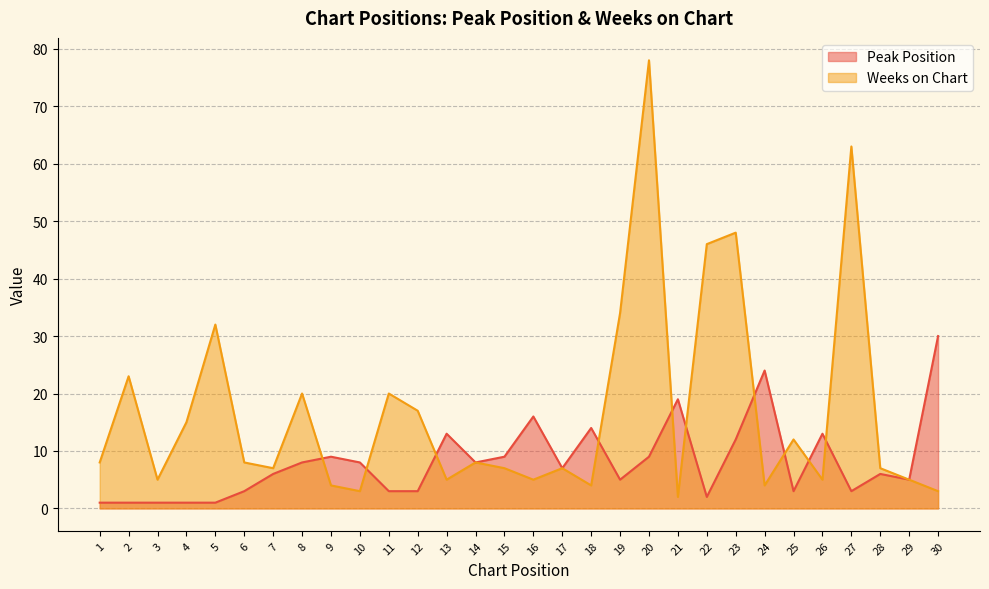

Reading left to right, extract all data points from this chart.

Peak Position: 1	1	1	1	1	3	6	8	9	8	3	3	13	8	9	16	7	14	5	9	19	2	12	24	3	13	3	6	5	30
Weeks on Chart: 8	23	5	15	32	8	7	20	4	3	20	17	5	8	7	5	7	4	34	78	2	46	48	4	12	5	63	7	5	3